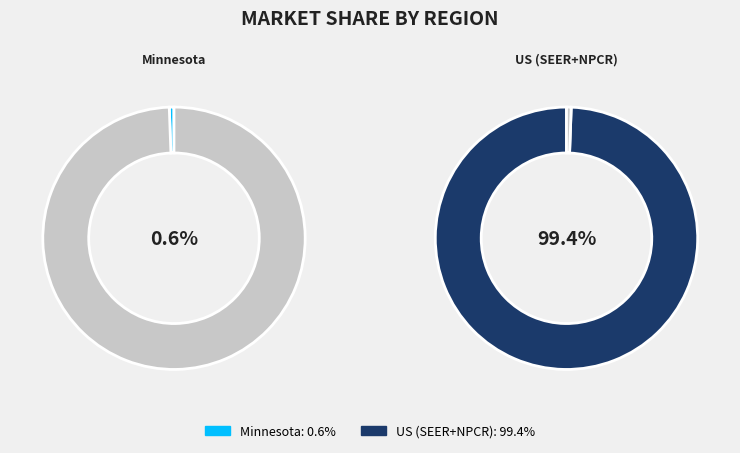

True or false: US (SEER+NPCR) accounts for 99% of the total.

True